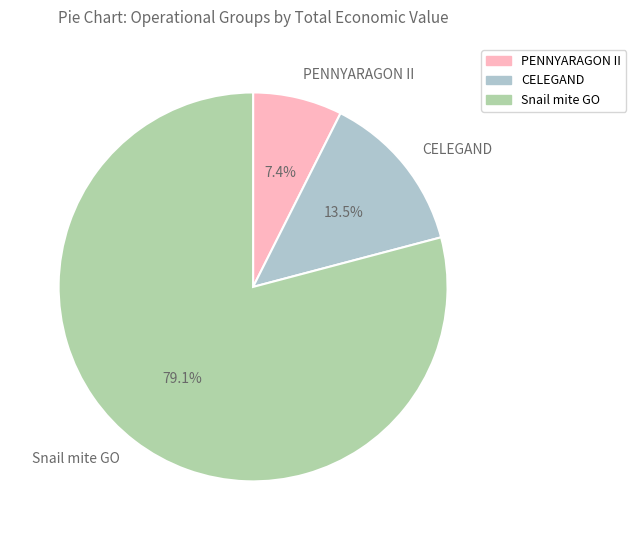

Approximately how many times larger is the value at PENNYARAGON II compared to Snail mite GO?

0.1